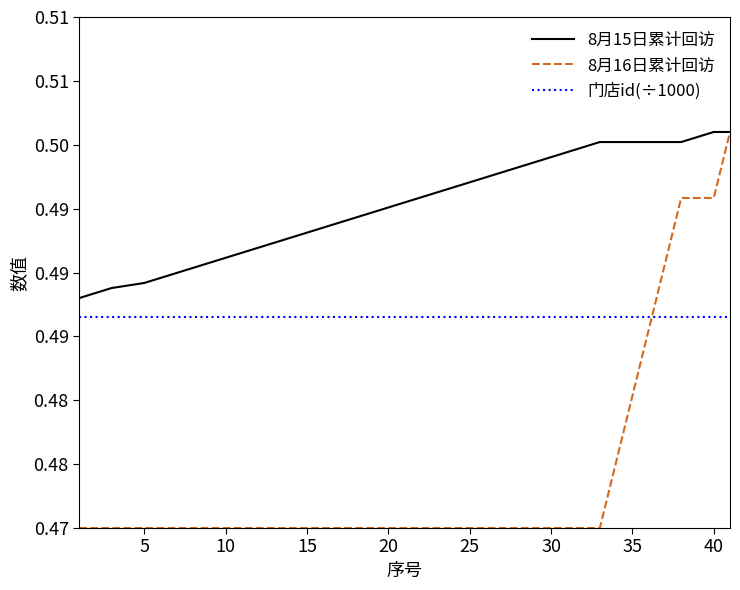

After their last crossing, which series has the higher values: 门店id(÷1000) or 8月16日累计回访?

8月16日累计回访